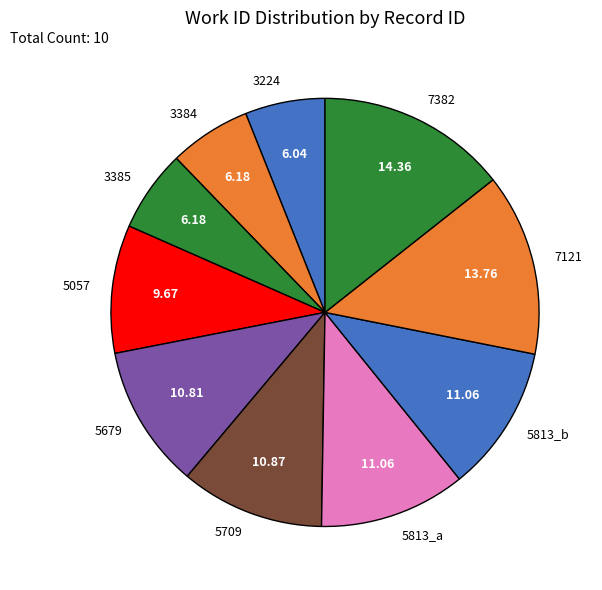

Is there a majority slice in this chart?

No